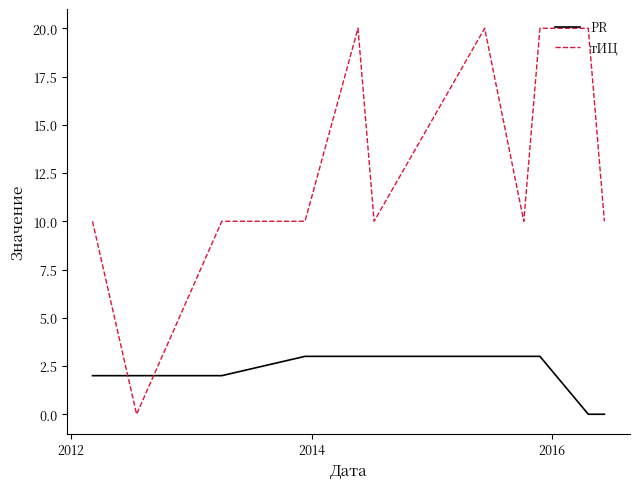

Which series has the largest range (max minus min)?

тИЦ